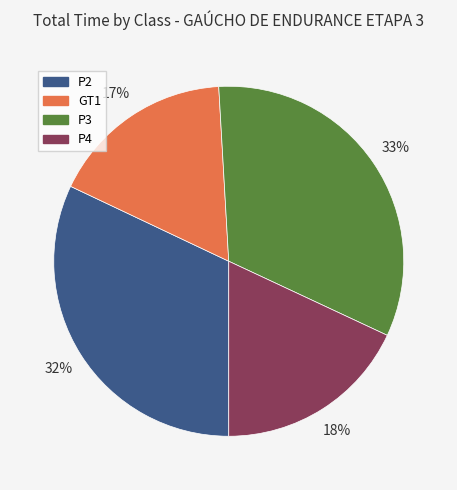

To the nearest percent, what is the average slice percentage?

25%